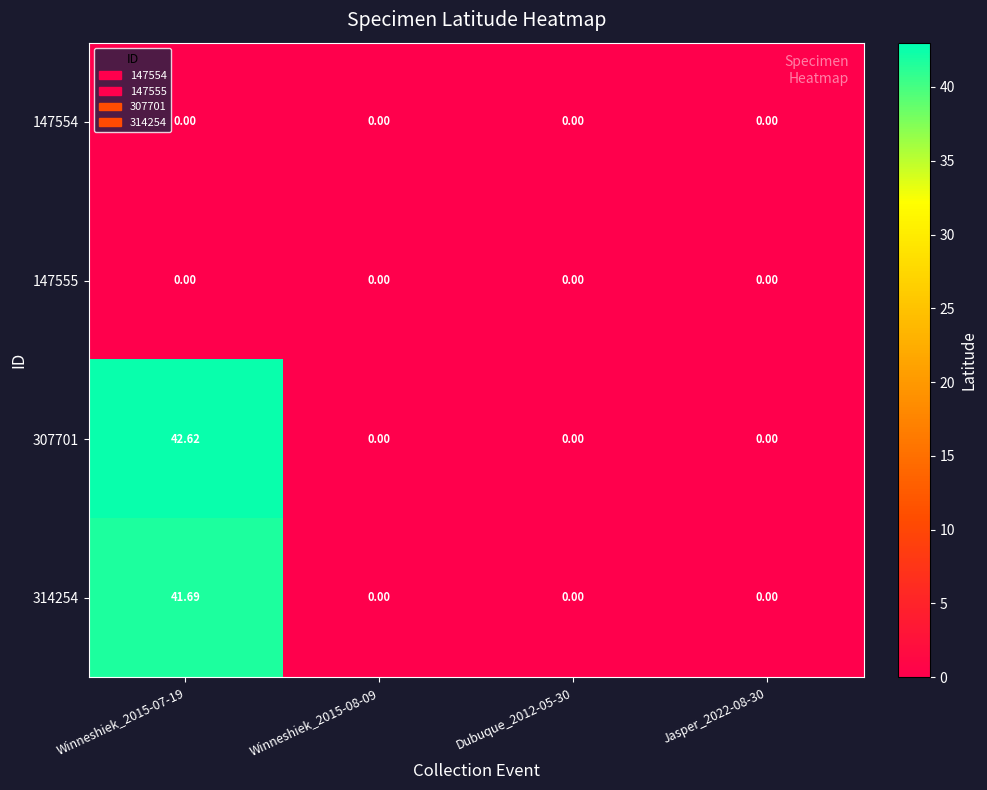

At Dubuque_2012-05-30, list the series in order from smallest to largest.

147554, 147555, 307701, 314254